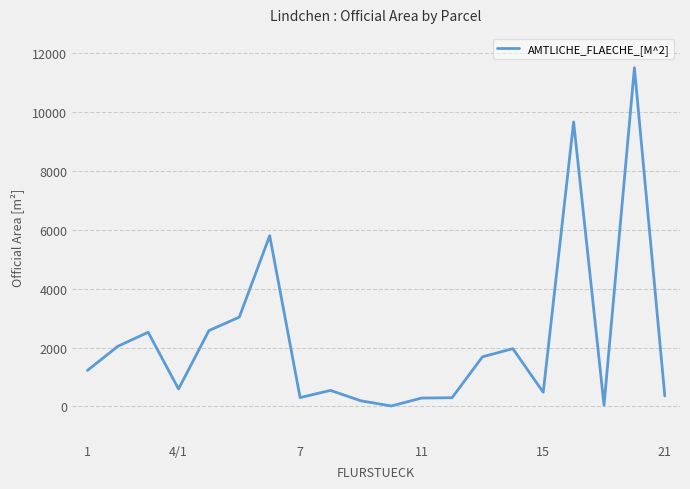

What is the maximum value shown in the chart?

11502